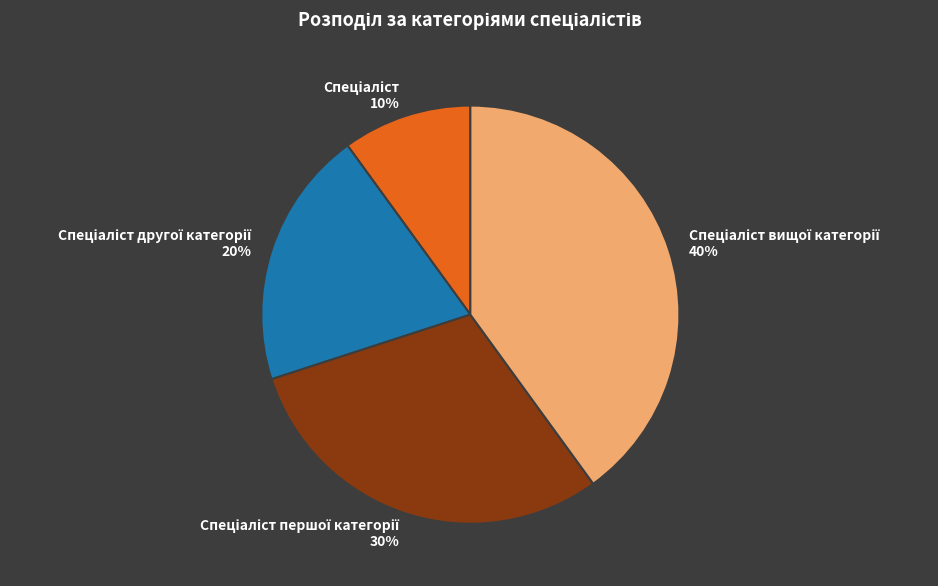

Count the number of slices in the pie.

4